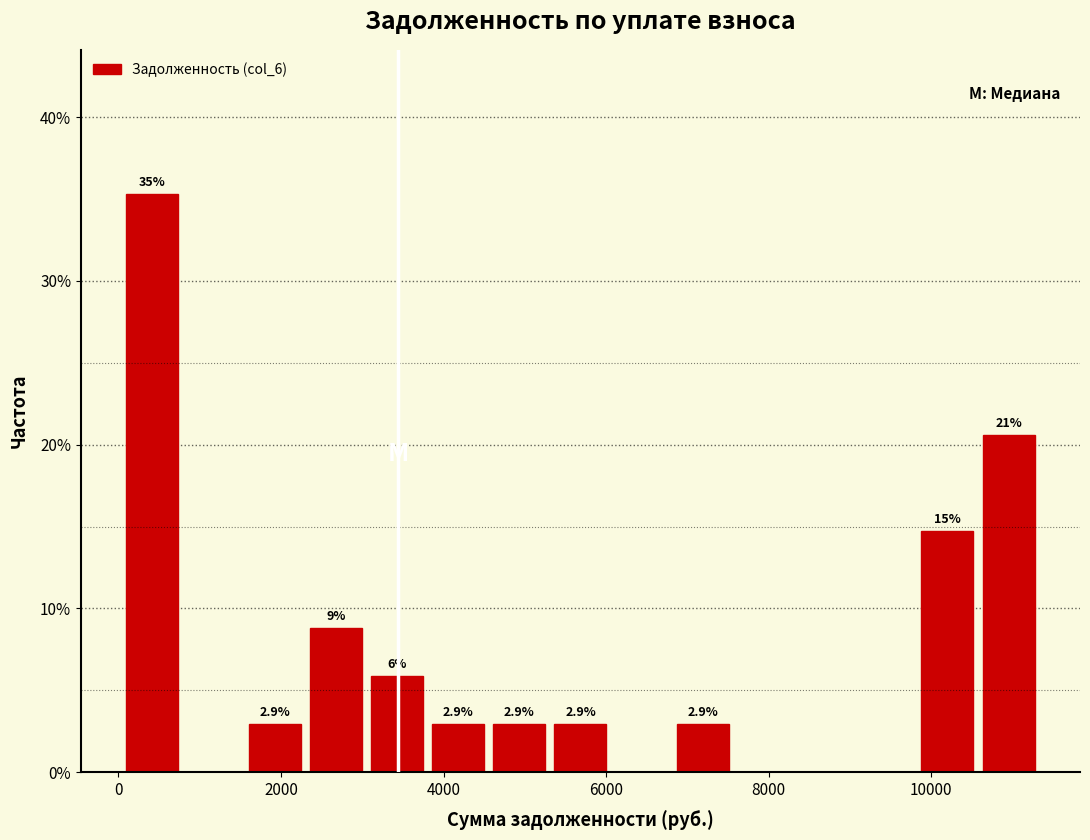

Read against the x-axis, roughly where is the centre of the tallest bar?

400